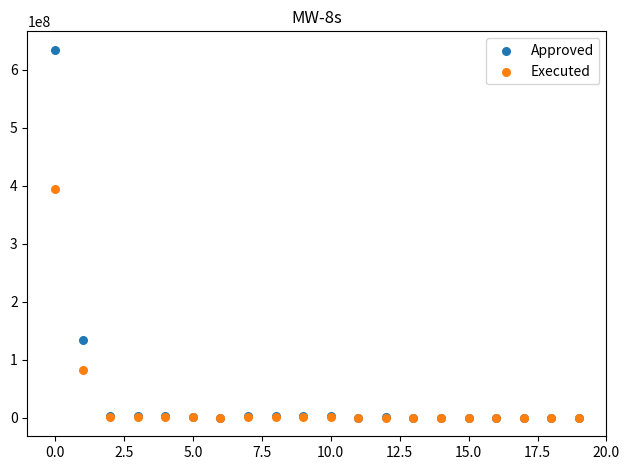

Across all series, what Y value is closest to 317253976?

393718612.0